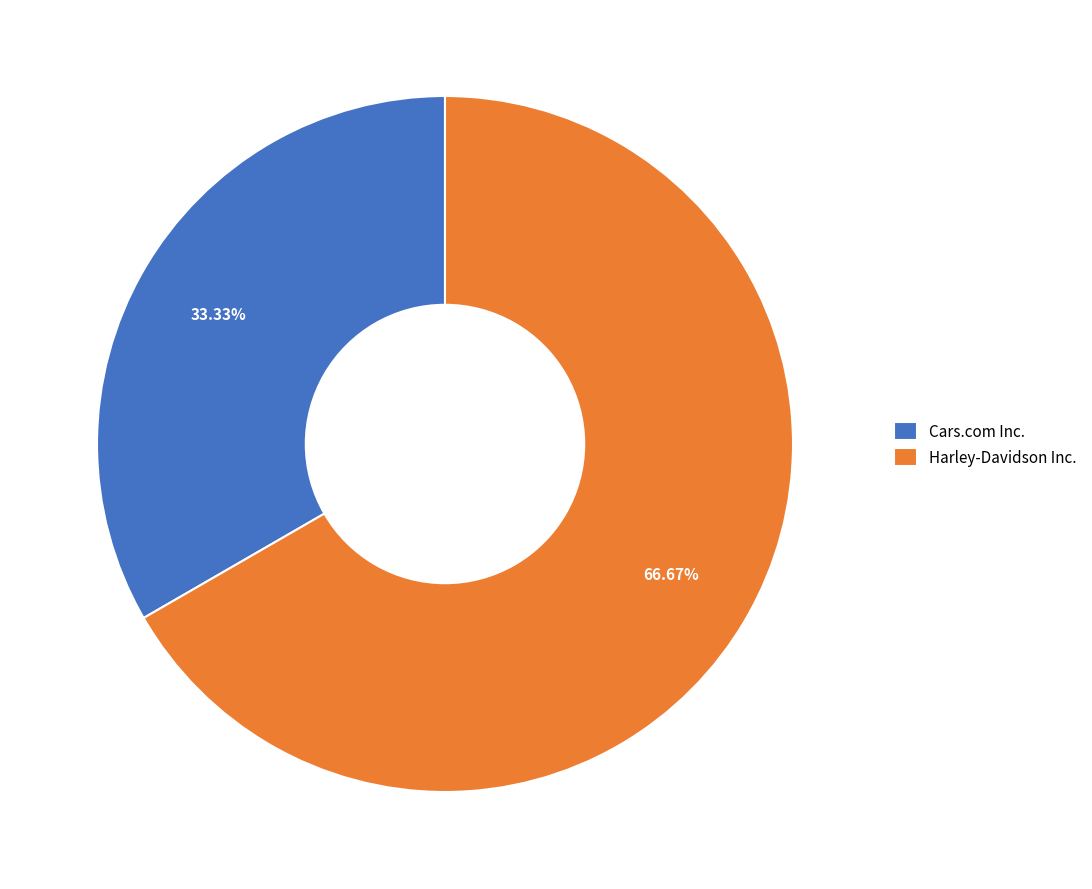

What is the largest slice in the pie chart?

Harley-Davidson Inc.